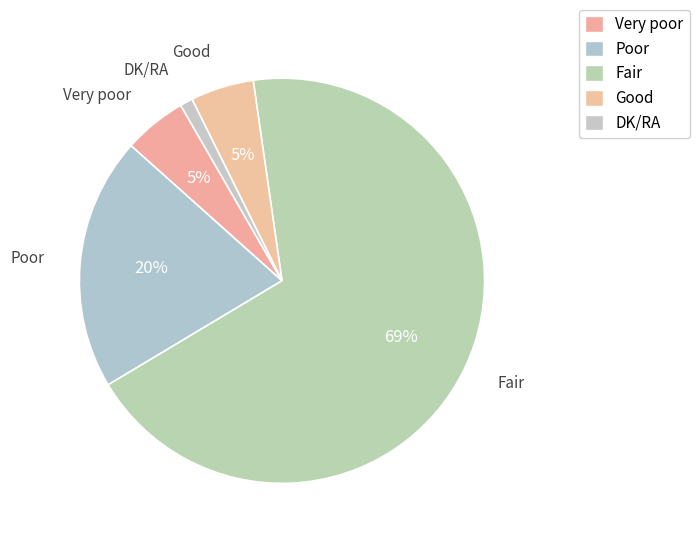

Count the number of slices in the pie.

5